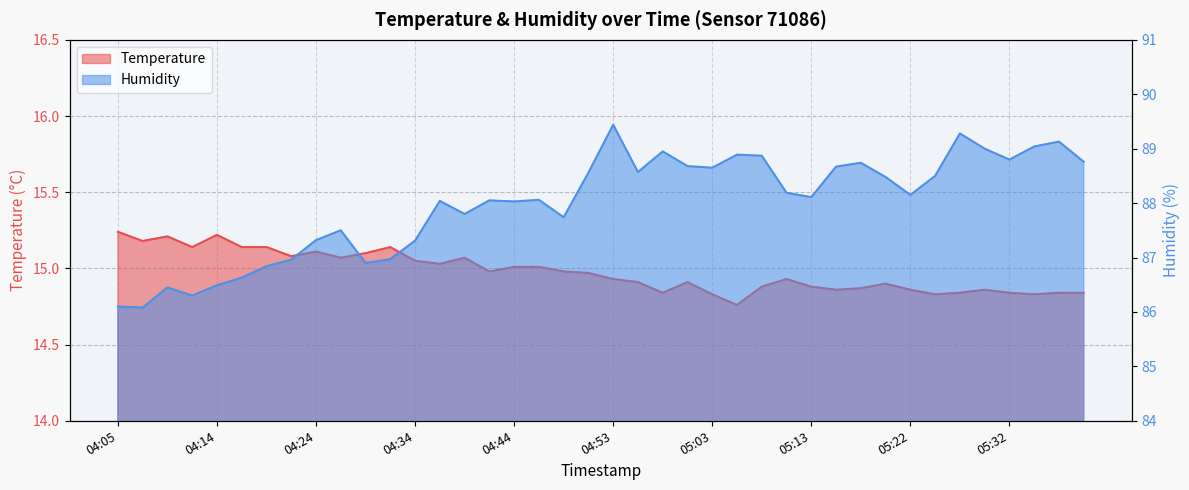

Rank the series by their average value, from highest to lowest.

Humidity, Temperature